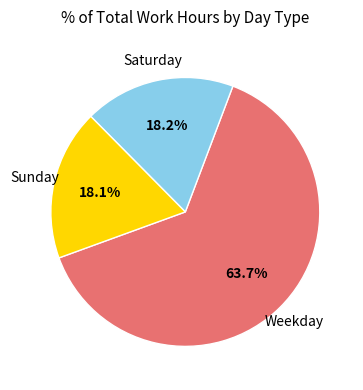

Is there any slice that represents more than half of the pie?

Yes